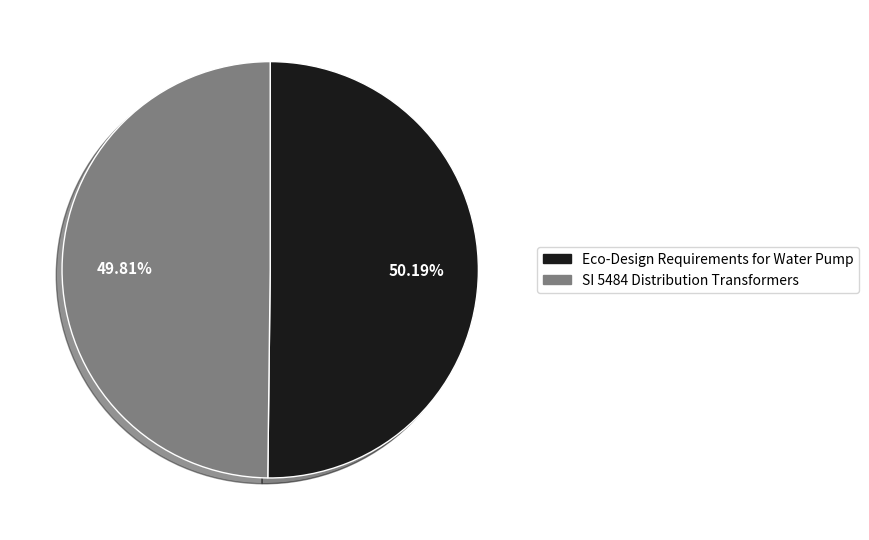

True or false: Eco-Design Requirements for Water Pump accounts for 62% of the total.

False